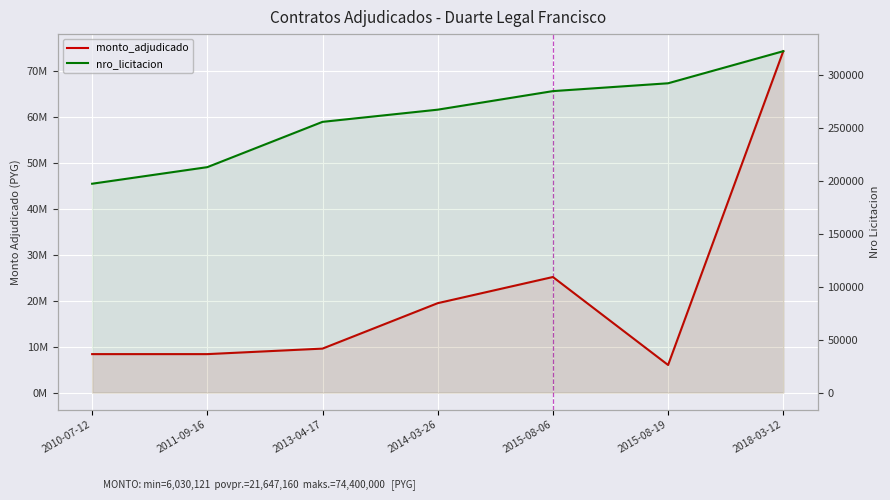

What is the maximum value for monto_adjudicado?

74400000